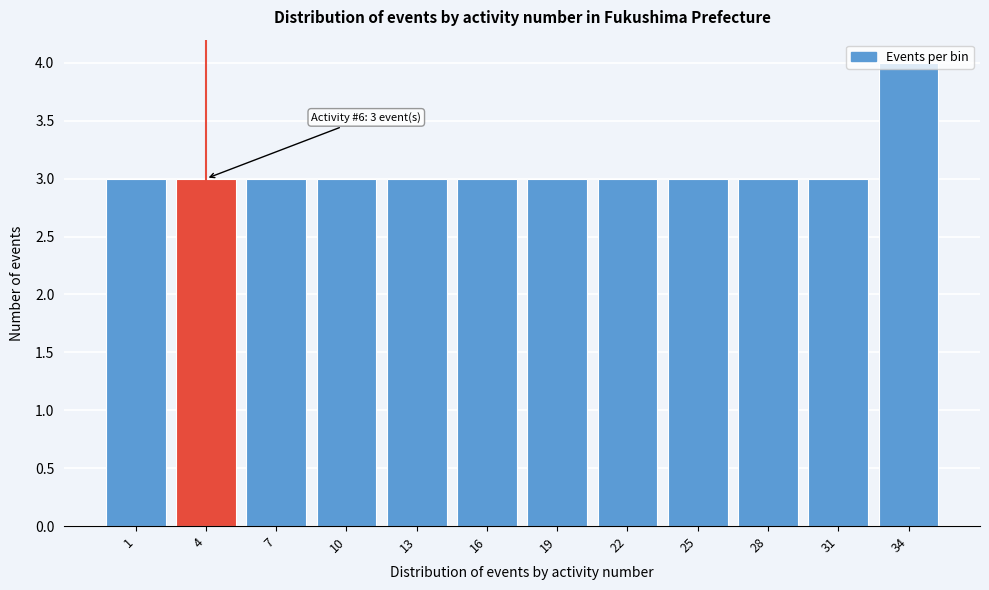

Approximately how many times larger is the value at 22 compared to 25?

1.0